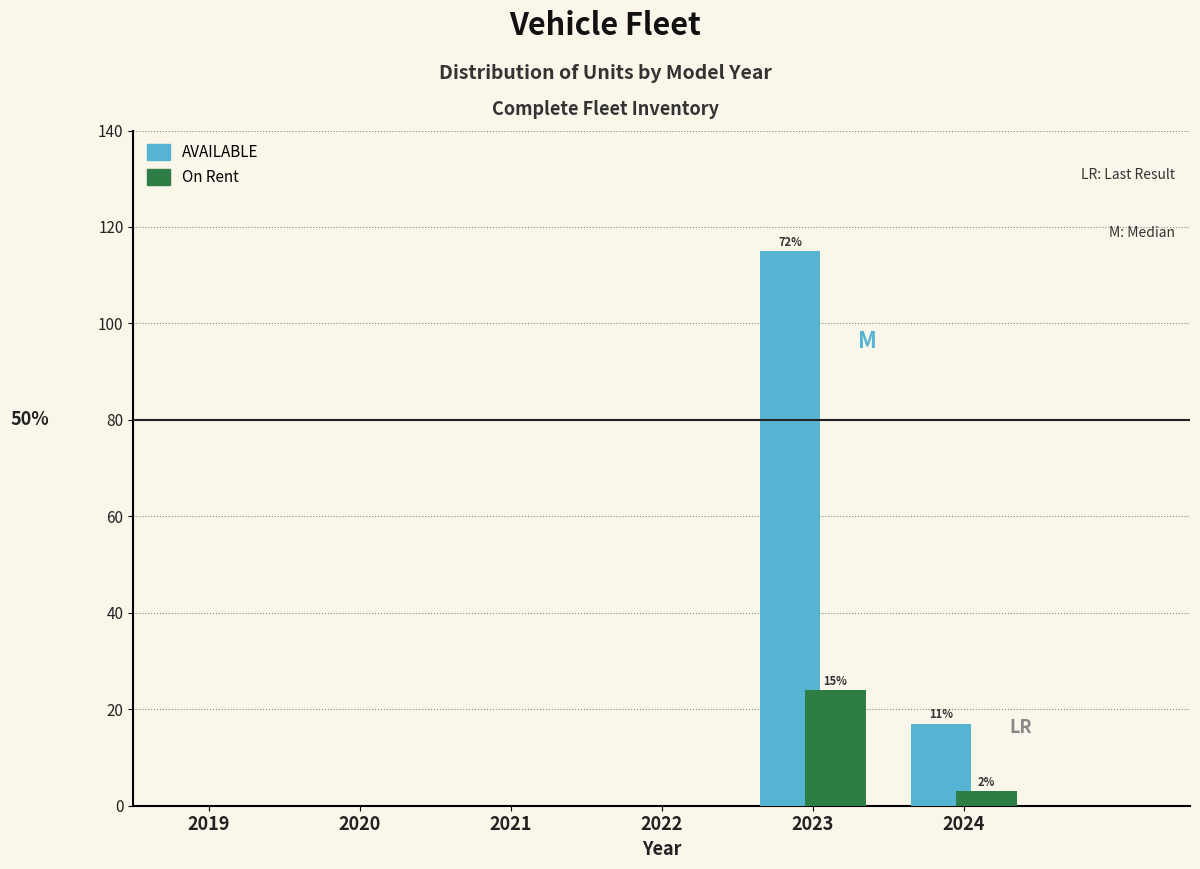

Reading right to left, list all the values displayed in this chart.

AVAILABLE: 2024=17	2023=115	2022=0	2021=0	2020=0	2019=0
On Rent: 2024=3	2023=24	2022=0	2021=0	2020=0	2019=0